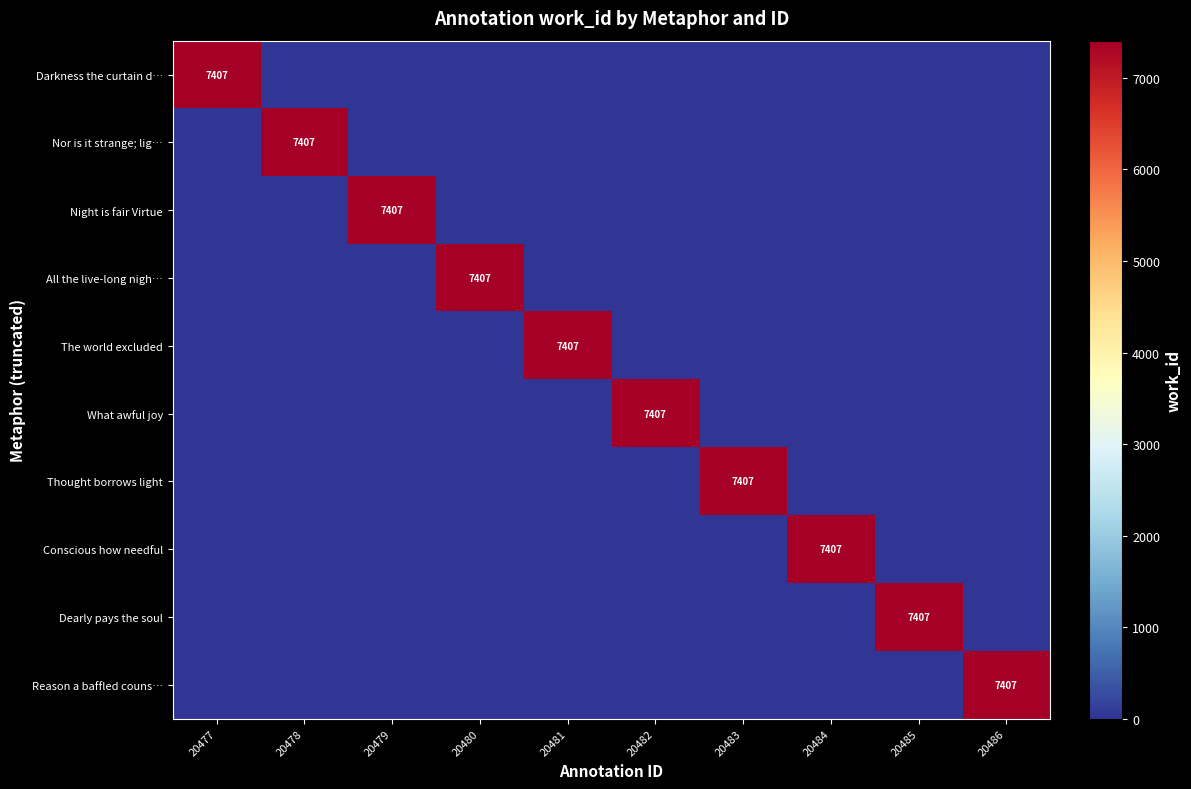

What is the difference between the highest and lowest values at 20477?

7407